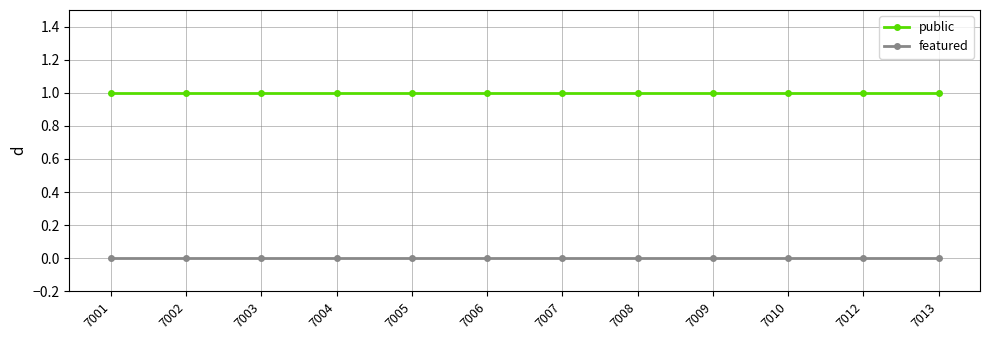

True or false: featured and public cross at least once.

False